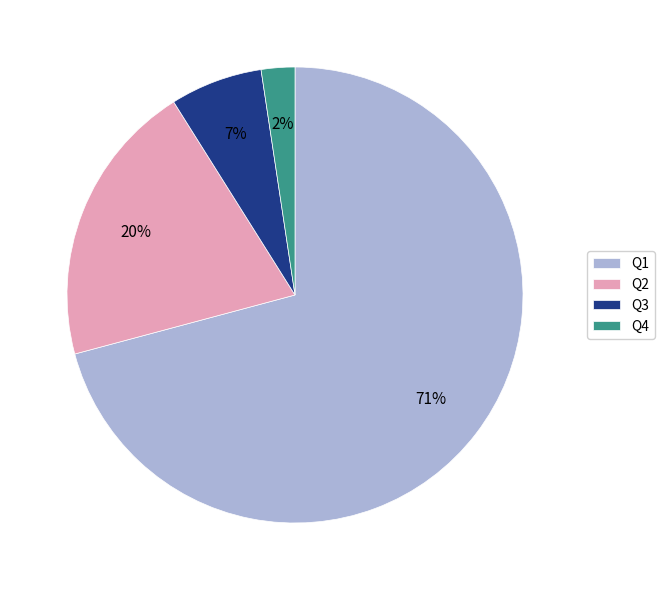

To the nearest percent, what is the difference between the Q1 and Q2 slice percentages?

51%